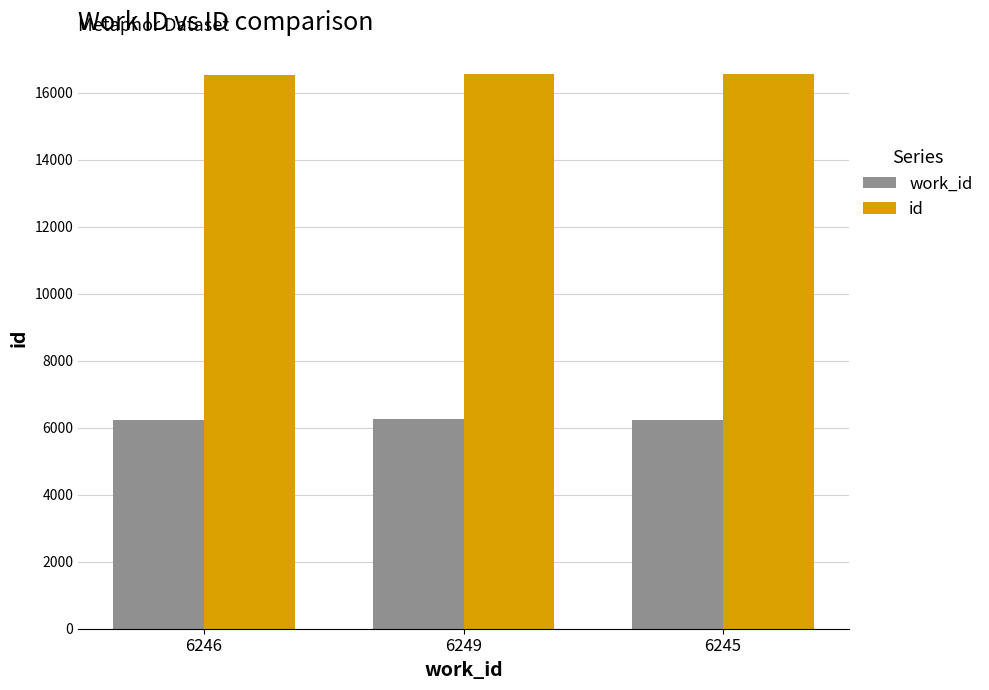

What is the difference between the work_id values at 6245 and 6246?

1